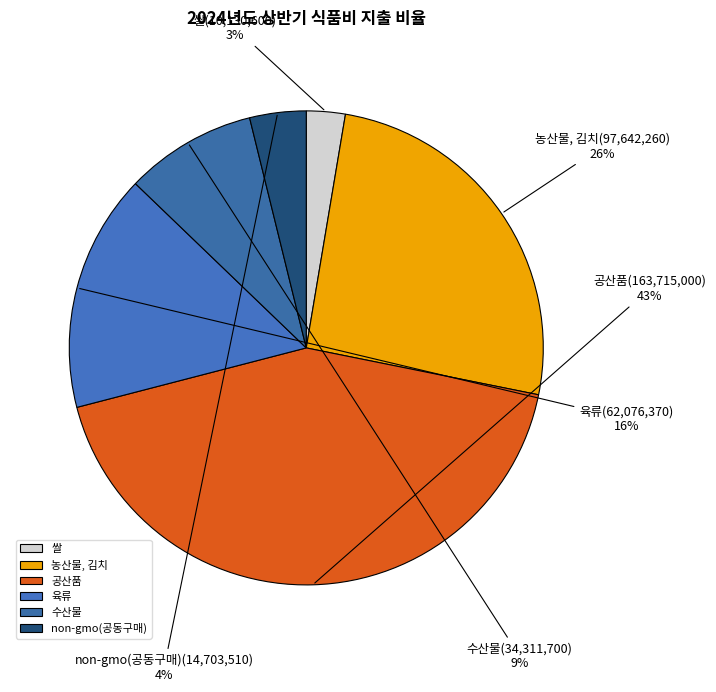

Is the sum of 쌀 and 공산품 greater than half?

No